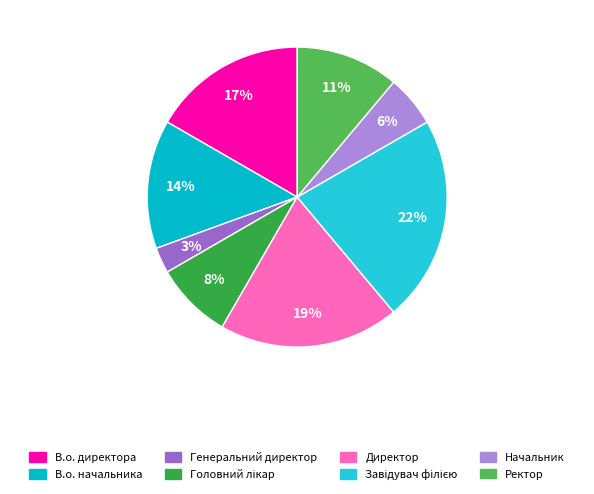

Is the sum of Директор and В.о. начальника greater than half?

No